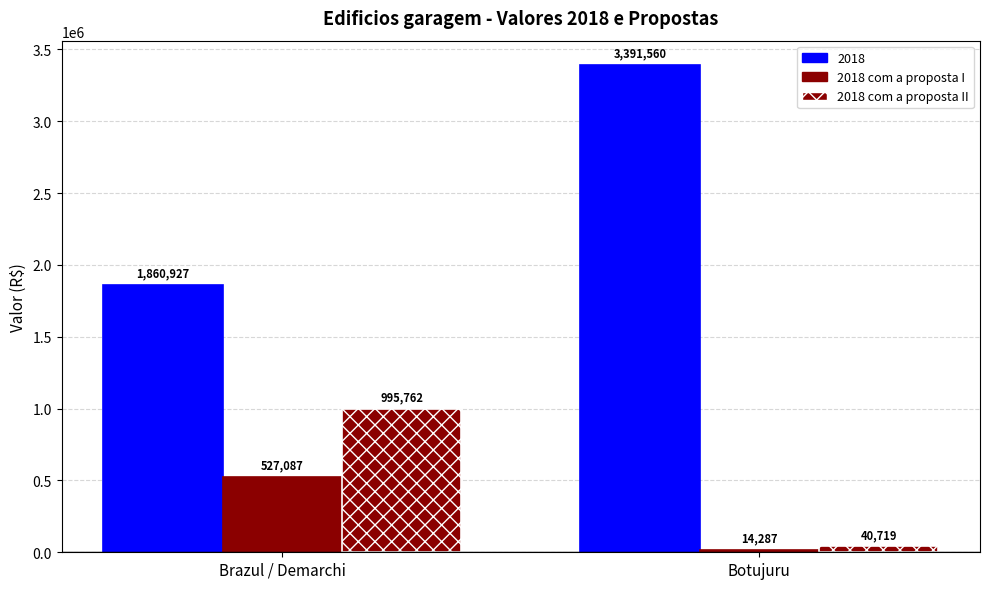

List the labels in order of 2018 com a proposta II value, largest first.

Brazul / Demarchi, Botujuru